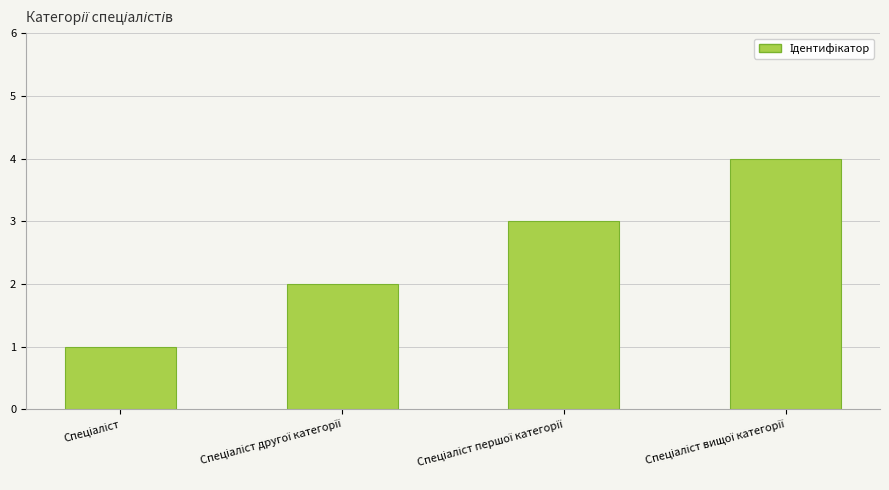

What is the difference between the maximum and minimum values?

3